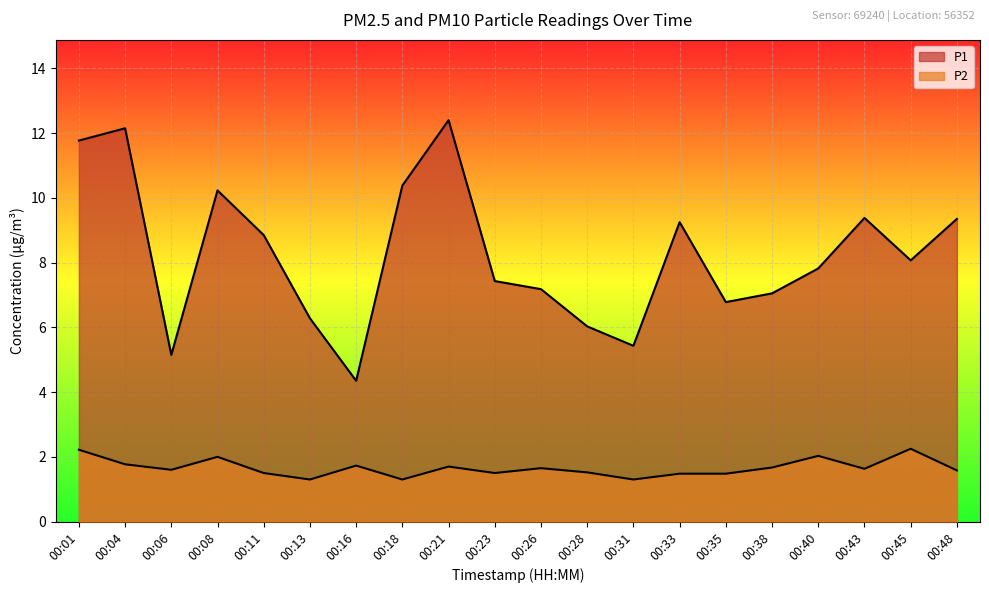

How many lines are shown in the chart?

2